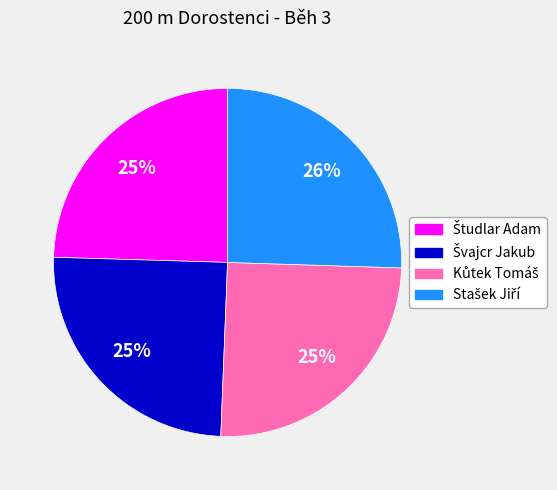

Count the number of slices in the pie.

4